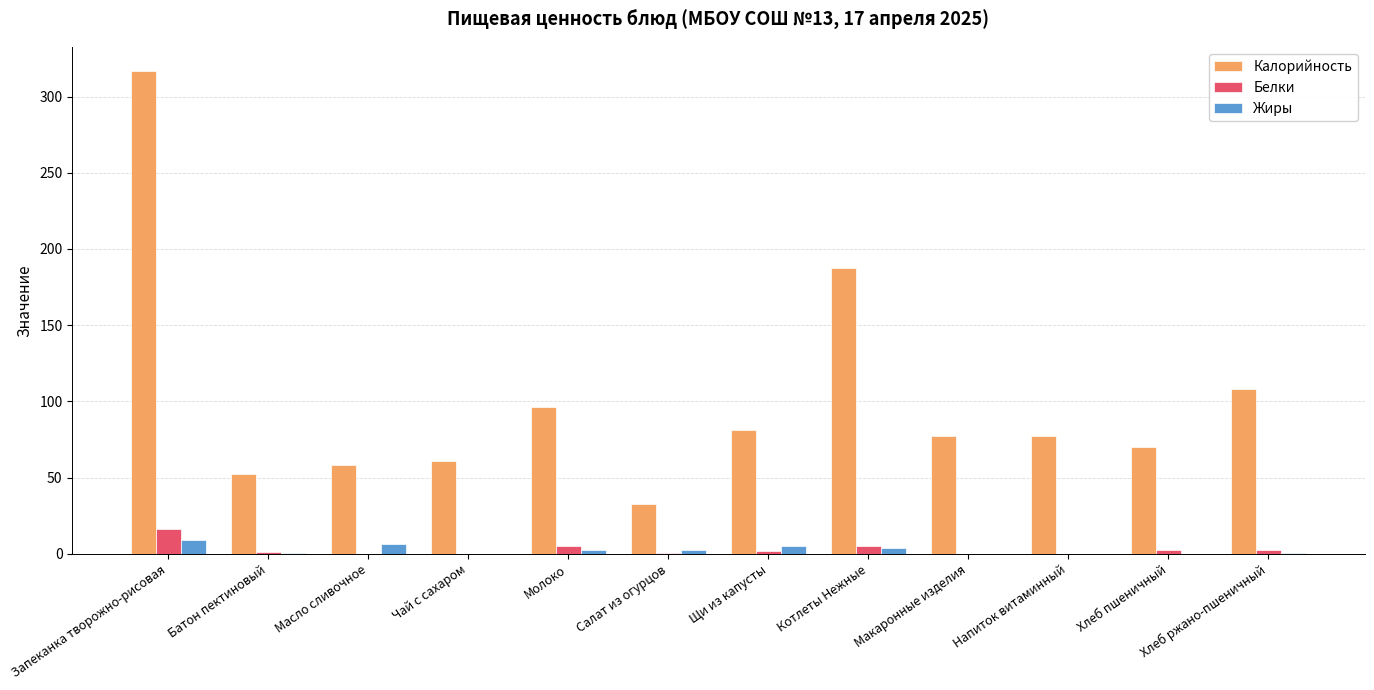

What are all the series names shown in the legend?

Калорийность, Белки, Жиры